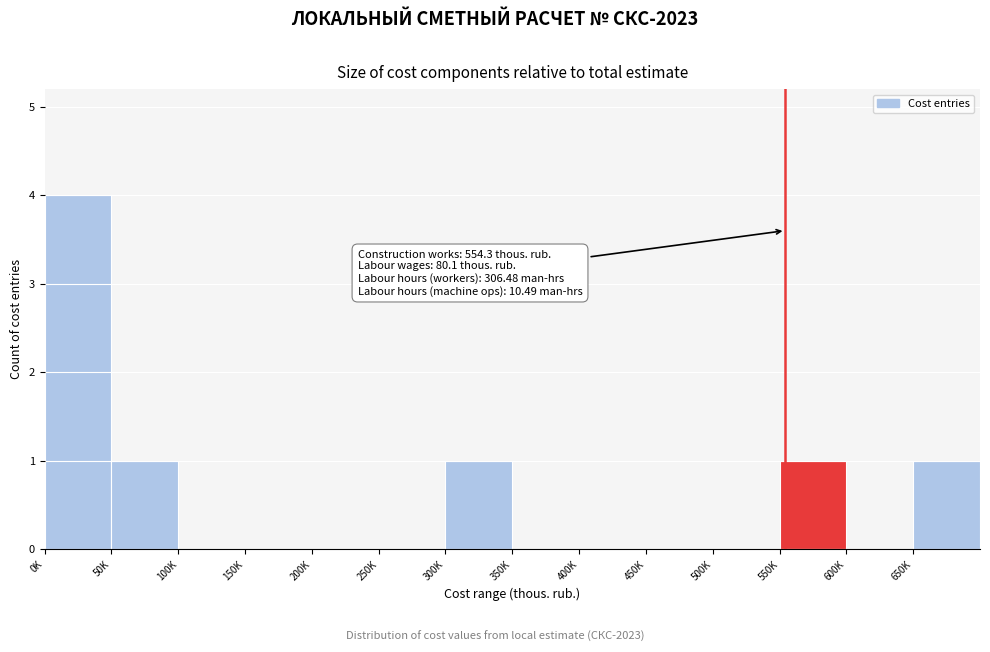

Reading right to left, list all the values displayed in this chart.

650K=1	600K=0	550K=1	500K=0	450K=0	400K=0	350K=0	300K=1	250K=0	200K=0	150K=0	100K=0	50K=1	0K=4